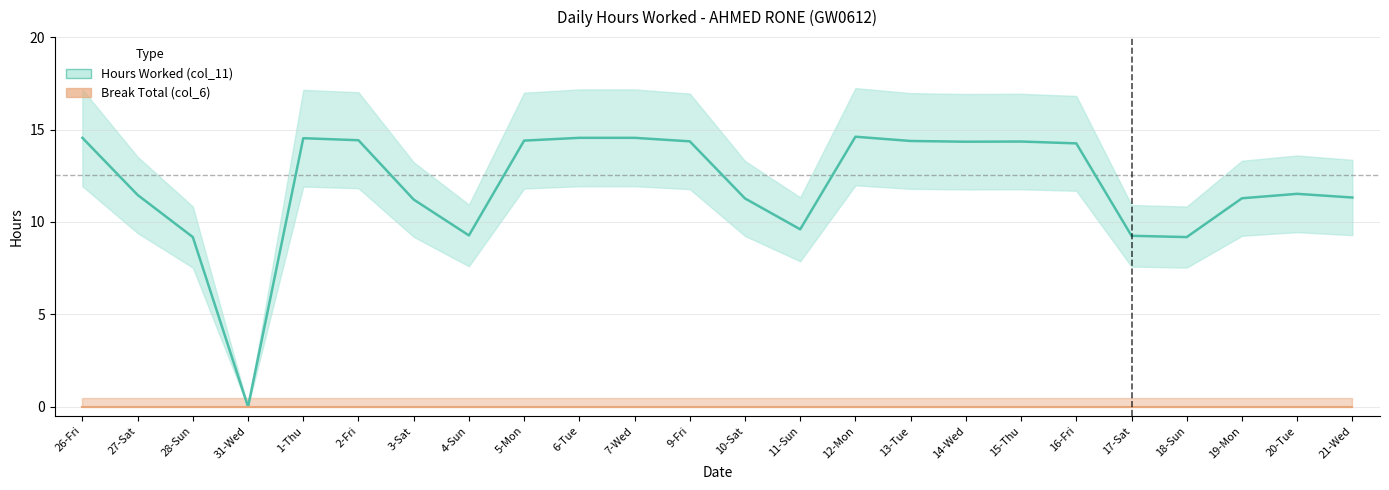

What is the label of the 18th point from the right?

3-Sat